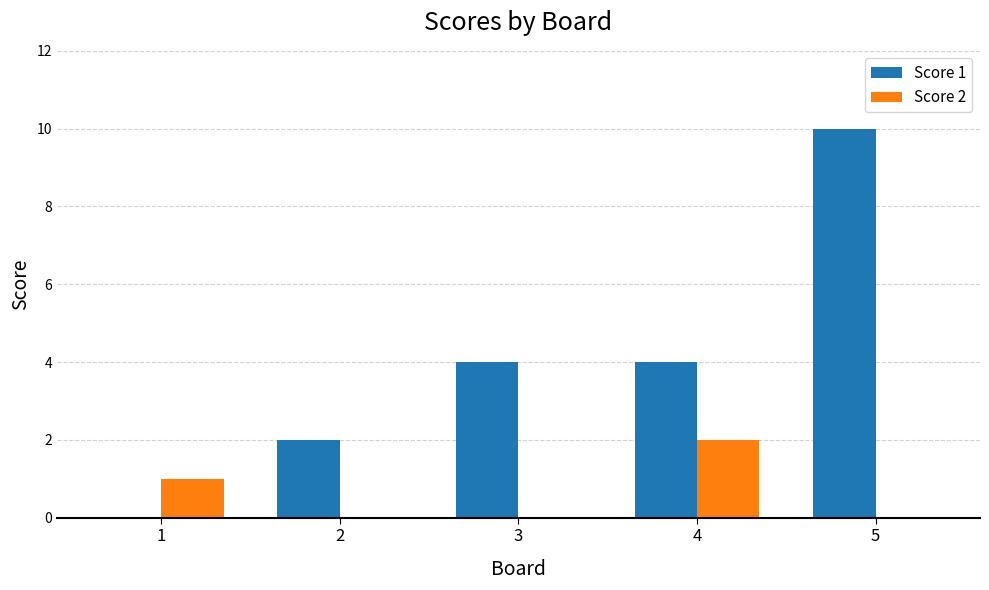

Which series has the largest total across all categories?

Score 1